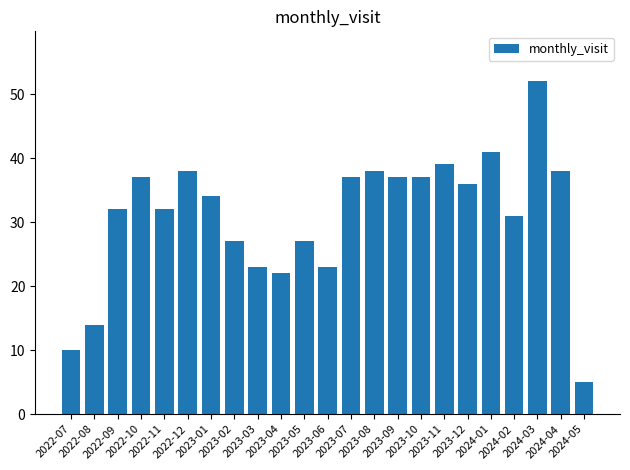

Is it true that the value at 2024-04 is 38?

True